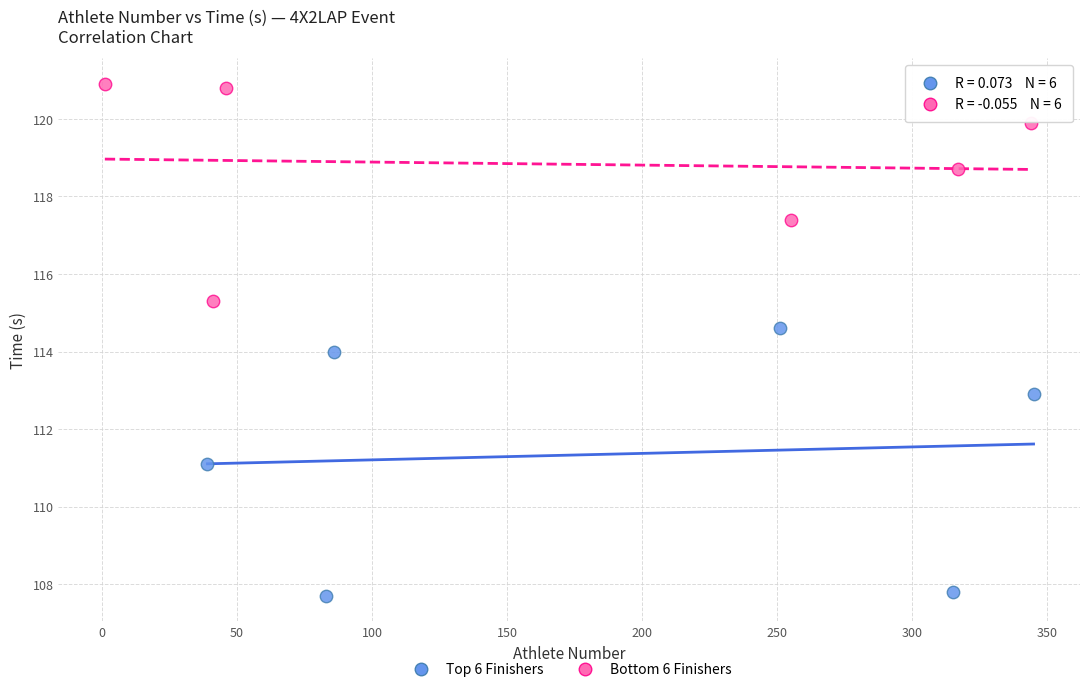

Which series has the largest Y range (max minus min)?

Top 6 Finishers